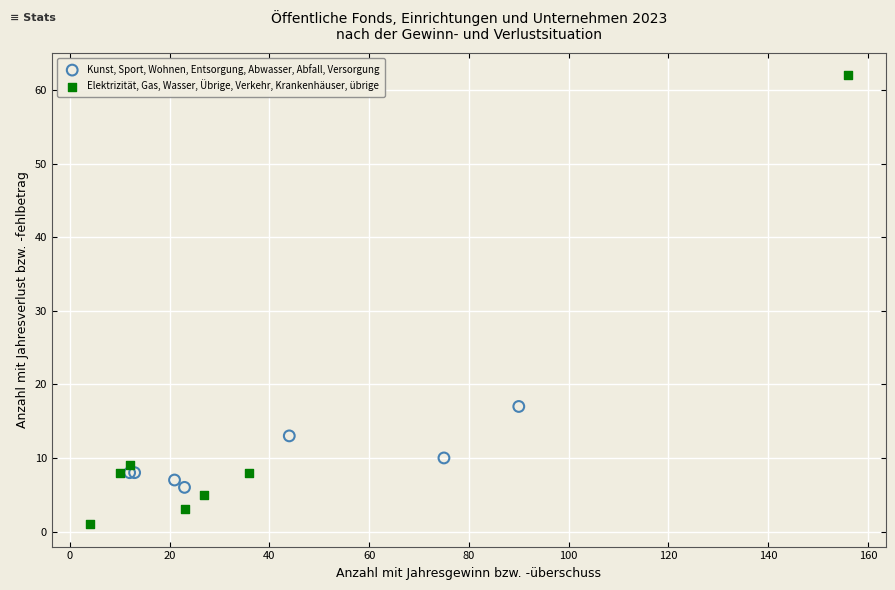

Which series has the widest spread of Y values?

Elektrizität, Gas, Wasser, Übrige, Verkehr, Krankenhäuser, übrige